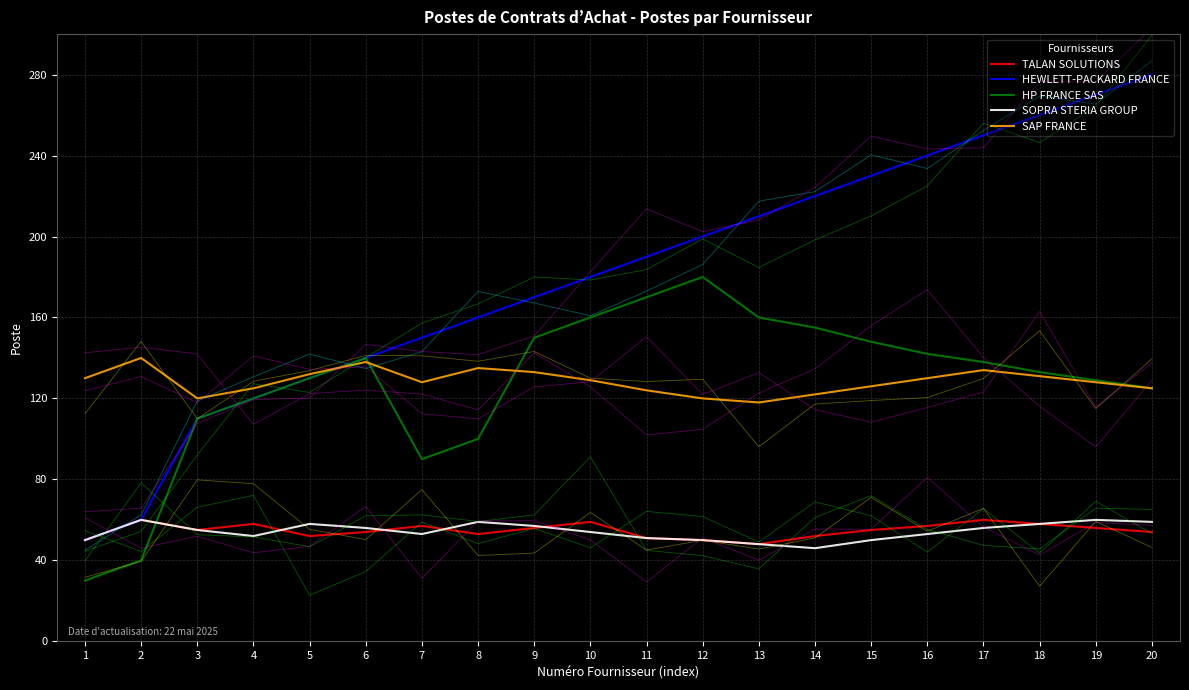

What is the difference between the highest and lowest values at 14?

174